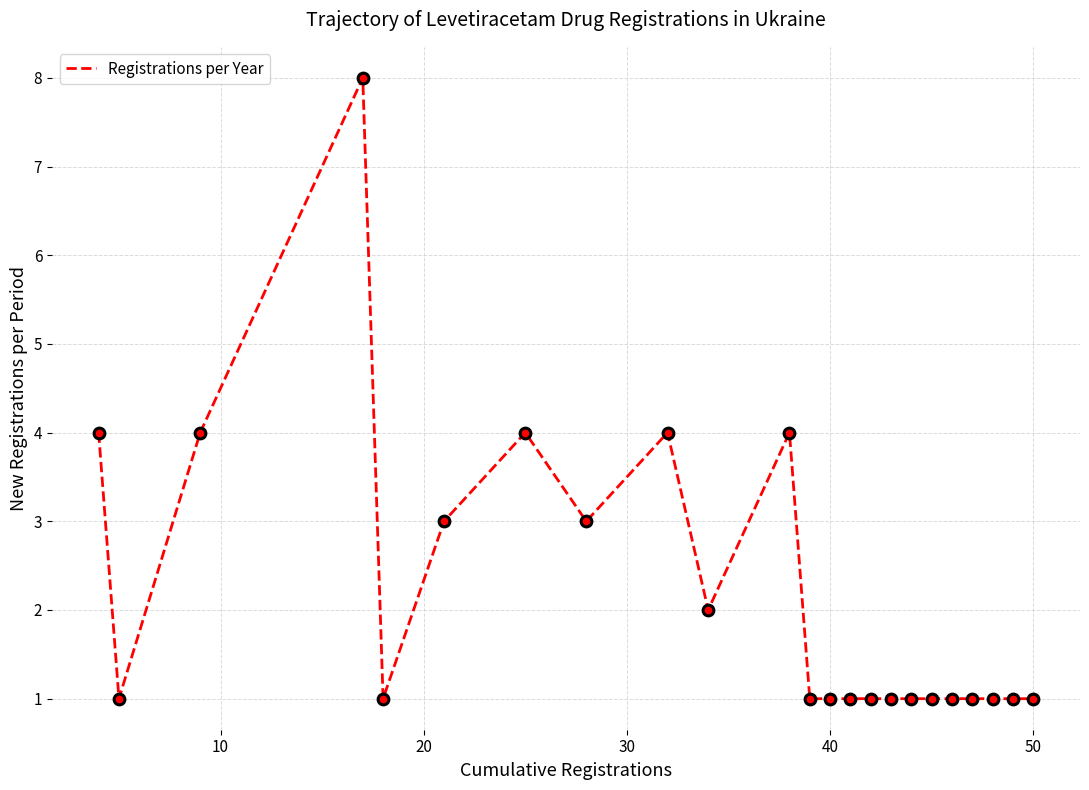

What is the maximum value shown in the chart?

8